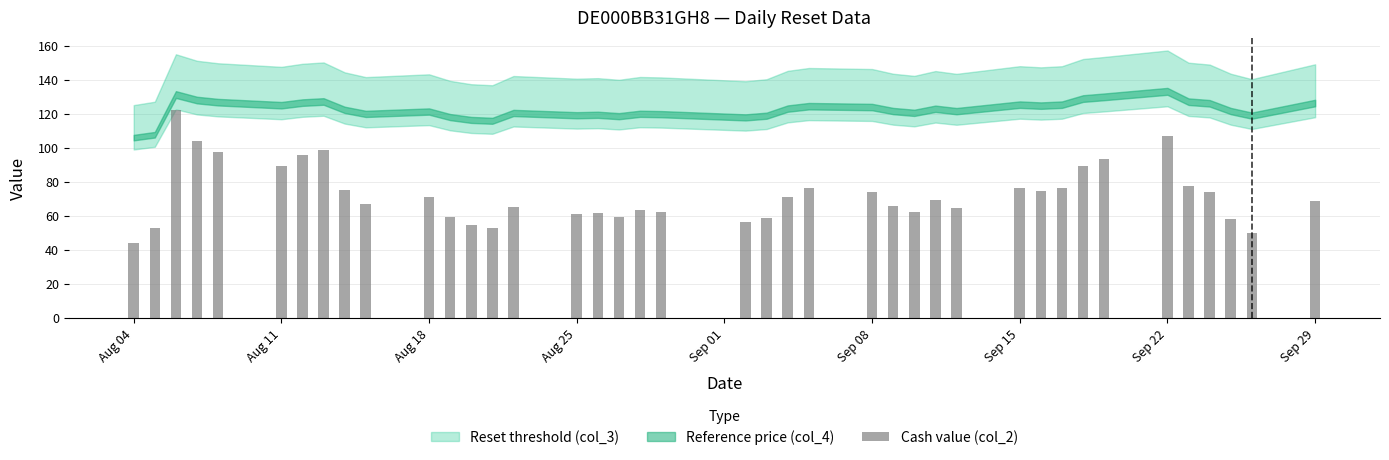

What is the greatest value displayed?

122.0